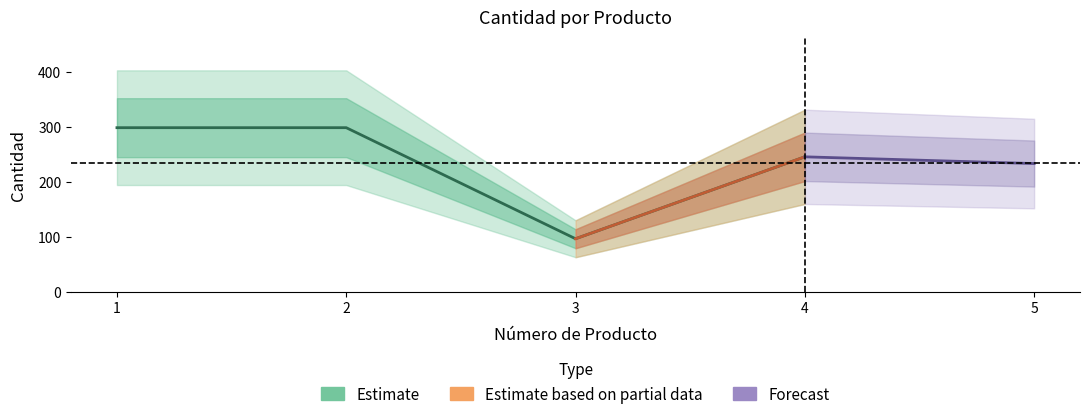

Which has a higher value, 1 or 2?

1